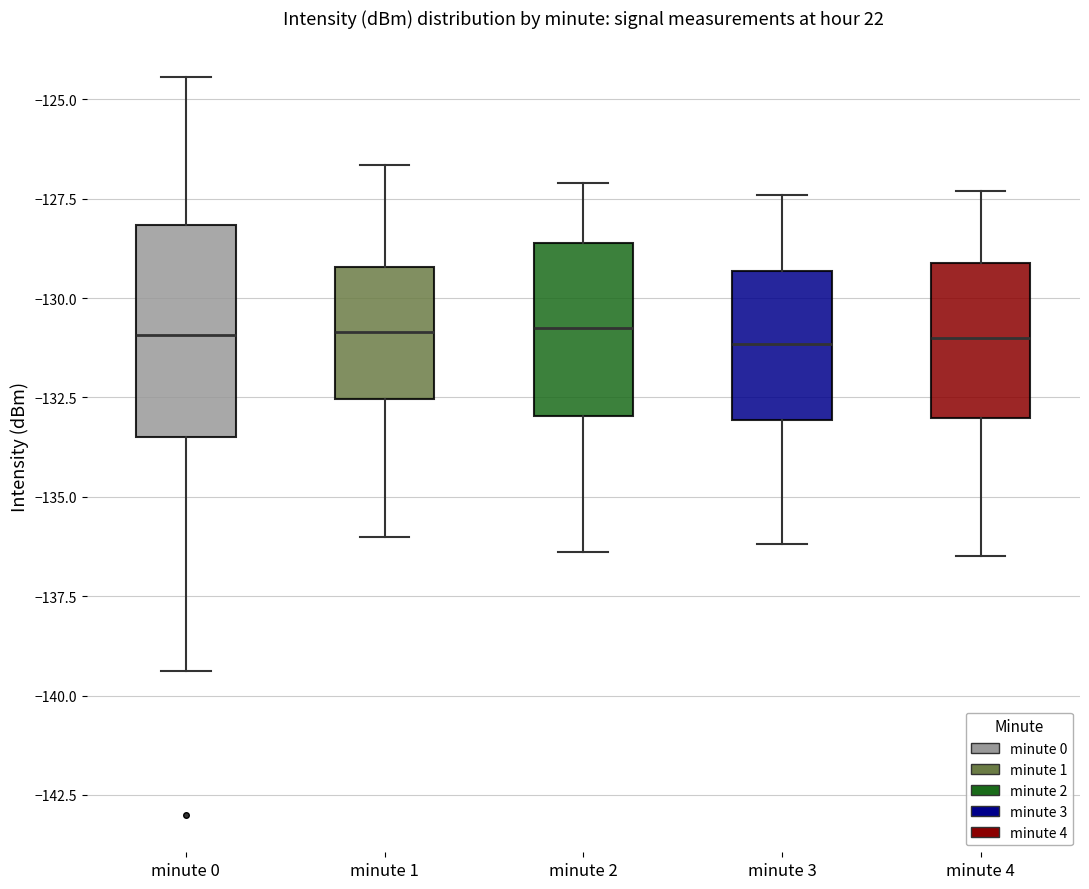

Reading left to right, transcribe this box plot: for each box, give where its median line is, the range the box spans, and where its two whiskers end, as read against the y-axis. The values are not printed on the chart, so give them approximately, as read against the axis.

minute 0: median -131.0, box -133.5 to -128.0, whiskers -139.5 to -124.5
minute 1: median -131.0, box -132.5 to -129.0, whiskers -136.0 to -126.5
minute 2: median -130.5, box -133.0 to -128.5, whiskers -136.5 to -127.0
minute 3: median -131.0, box -133.0 to -129.5, whiskers -136.0 to -127.5
minute 4: median -131.0, box -133.0 to -129.0, whiskers -136.5 to -127.5